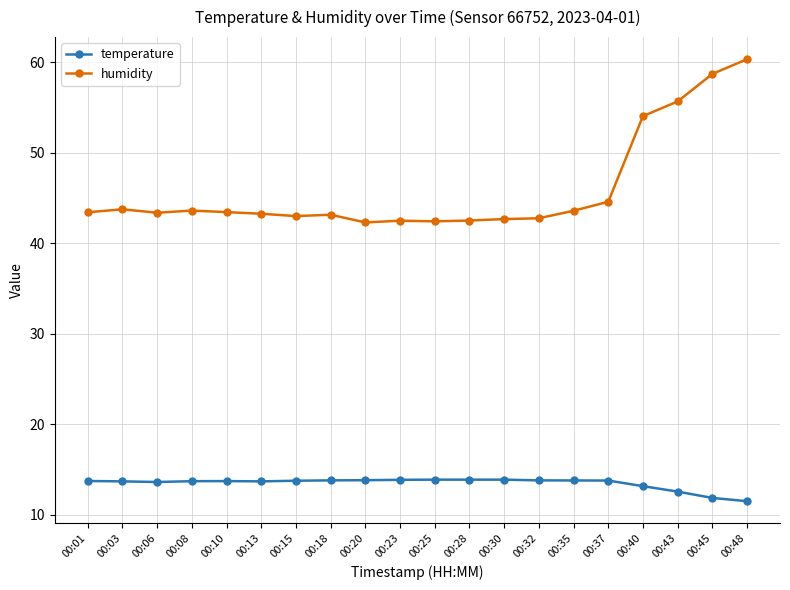

At which label is humidity closest to 51?

00:40